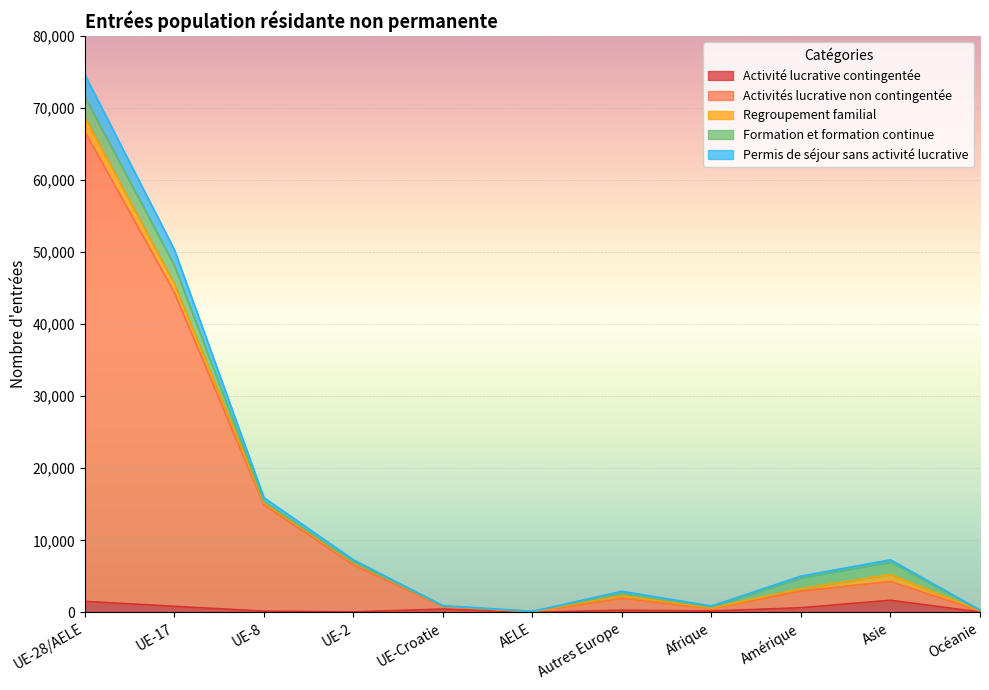

Which label corresponds to the smallest value in the chart?

AELE